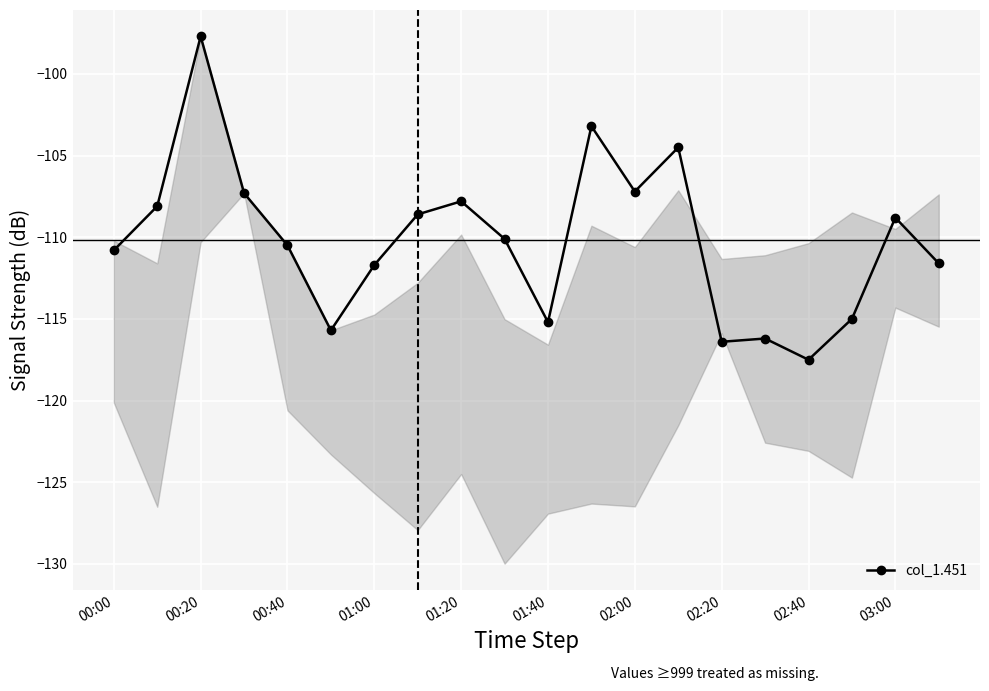

Which category has the lowest value in the col_1.451 series?

02:40